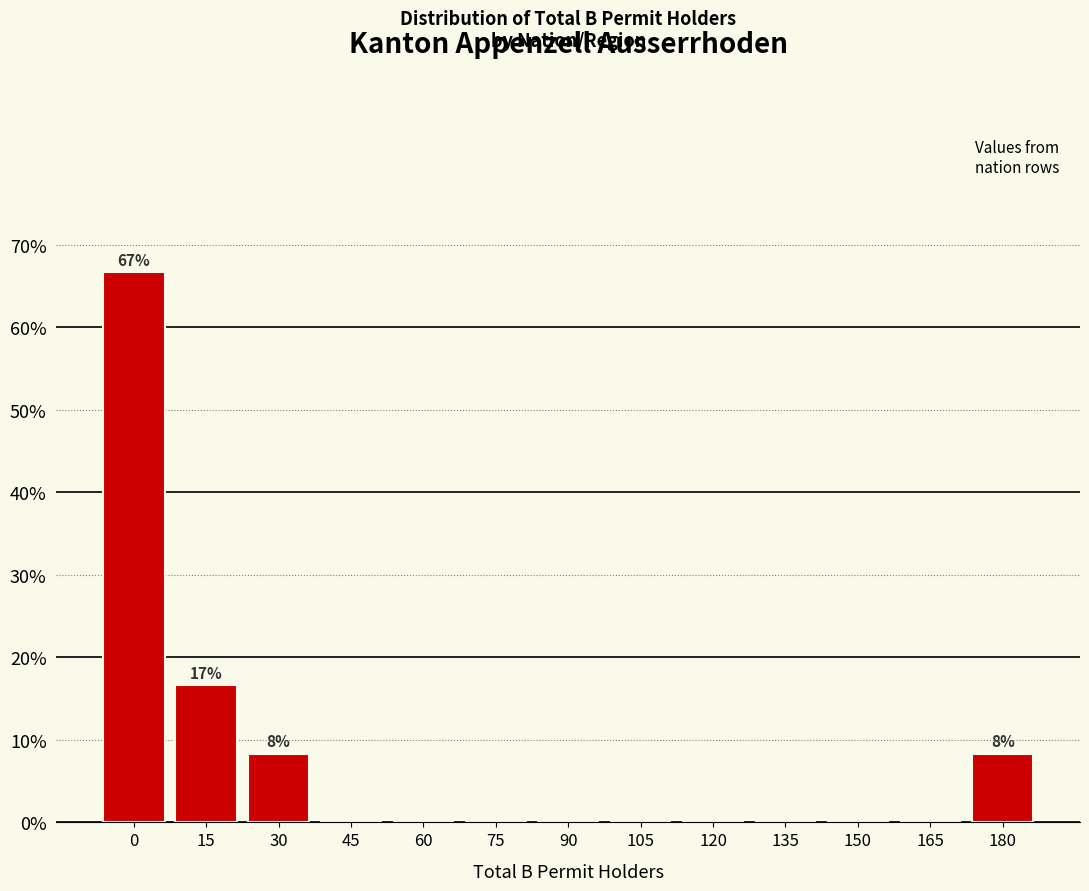

Reading right to left, transcribe all the data shown in this chart.

180=8.3	165=0.0	150=0.0	135=0.0	120=0.0	105=0.0	90=0.0	75=0.0	60=0.0	45=0.0	30=8.3	15=16.7	0=66.7